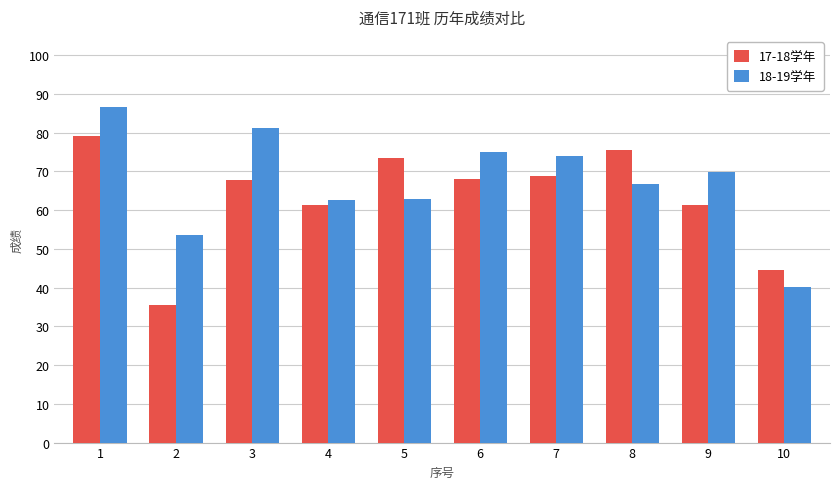

At 2, list the series in order from smallest to largest.

17-18学年, 18-19学年